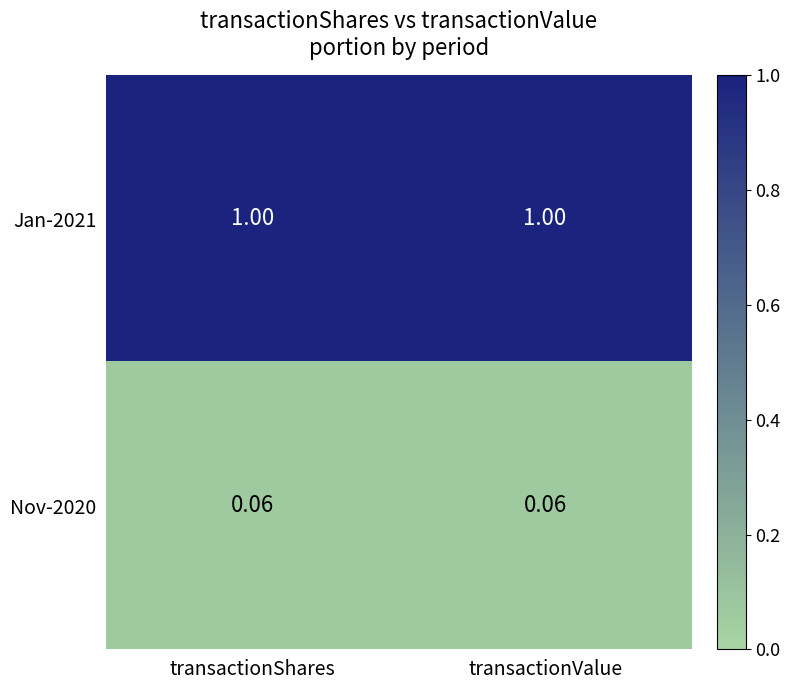

Is the value of Nov-2020 at transactionShares greater than the value of Jan-2021 at transactionValue?

No